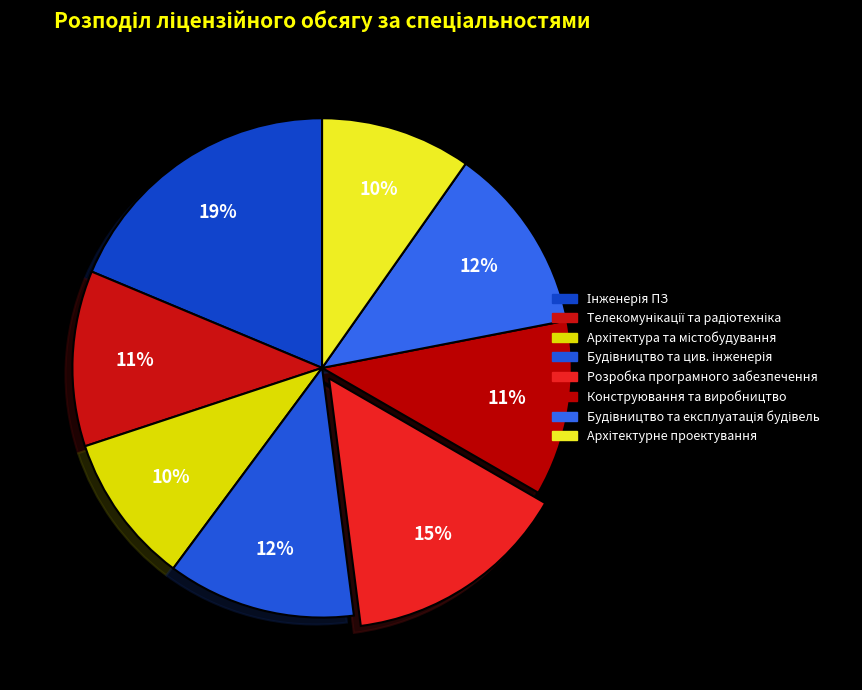

How many slices are in this pie chart?

8